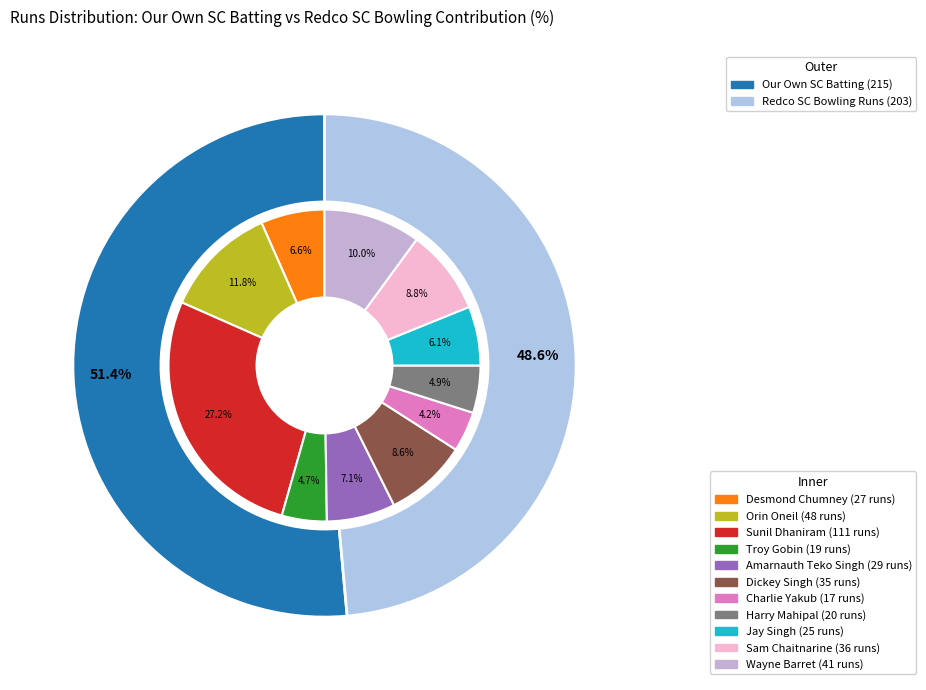

Is Sunil Dhaniram the majority of the pie?

Yes